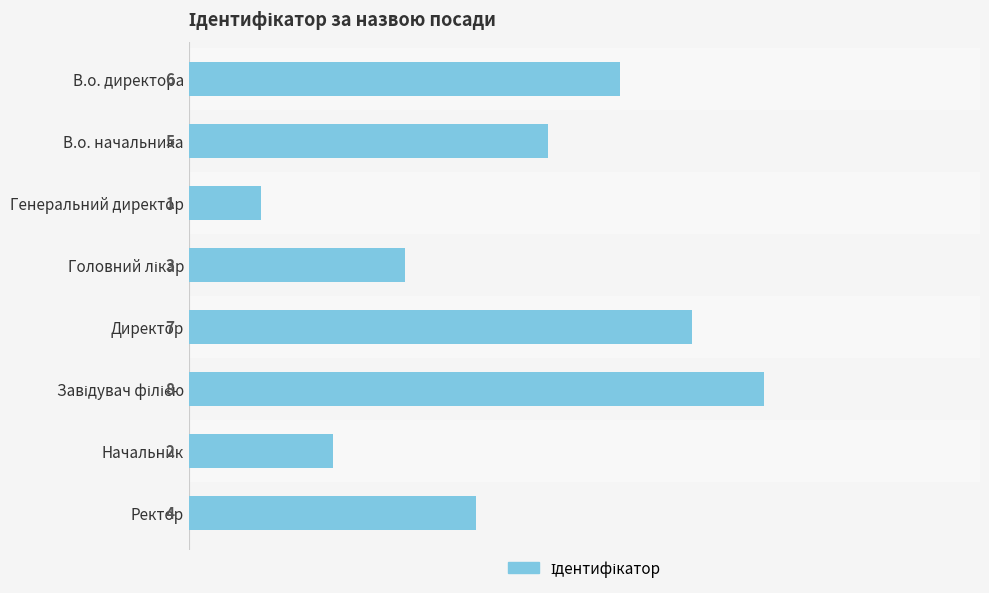

How many data points are less than 5?

4